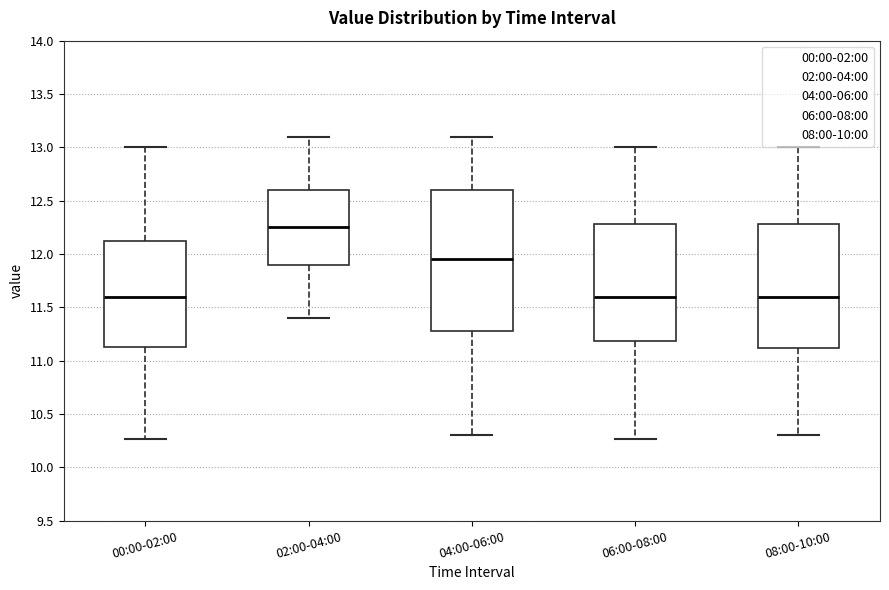

Reading left to right, transcribe this box plot: for each box, give where its median line is, the range the box spans, and where its two whiskers end, as read against the y-axis. The values are not printed on the chart, so give them approximately, as read against the axis.

00:00-02:00: median 11.60, box 11.15 to 12.10, whiskers 10.25 to 13.00
02:00-04:00: median 12.25, box 11.90 to 12.60, whiskers 11.40 to 13.10
04:00-06:00: median 11.95, box 11.30 to 12.60, whiskers 10.30 to 13.10
06:00-08:00: median 11.60, box 11.20 to 12.30, whiskers 10.25 to 13.00
08:00-10:00: median 11.60, box 11.10 to 12.30, whiskers 10.30 to 13.00